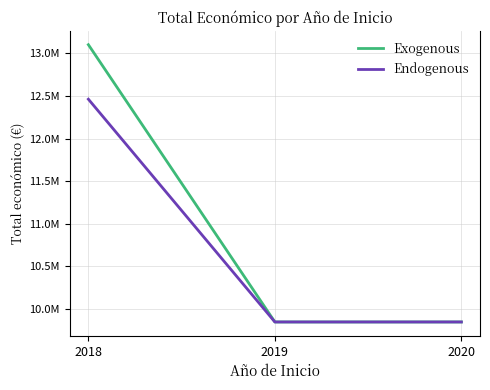

Which category has the highest value across all series?

2018